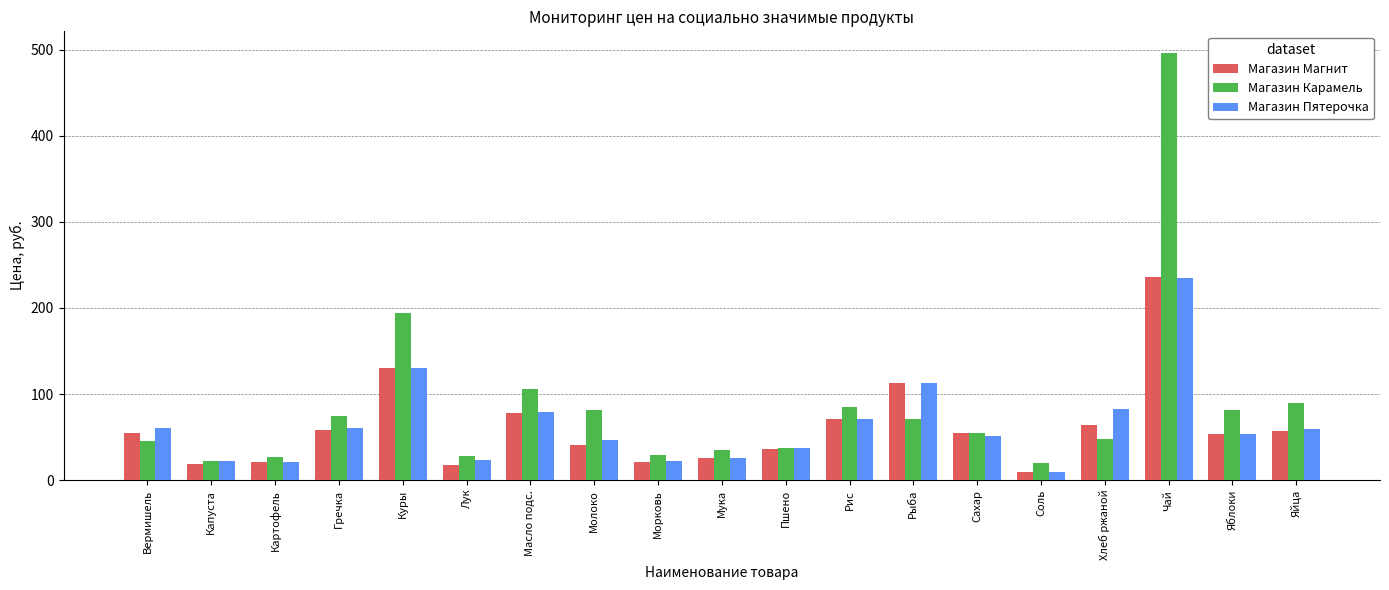

What is the average value of the Магазин Магнит series?

61.1